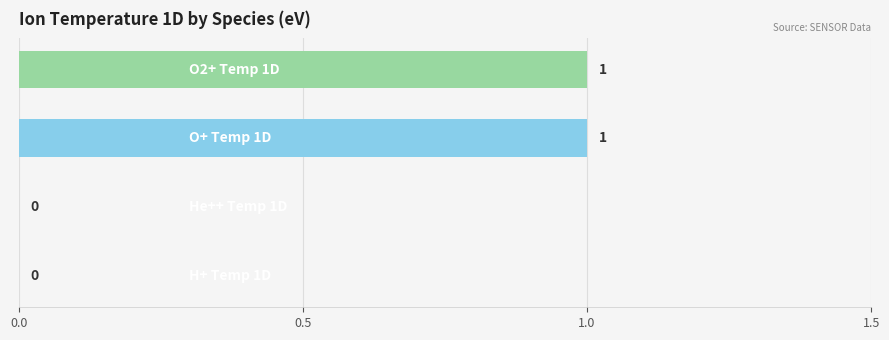

How many values are between 0 and 1?

4